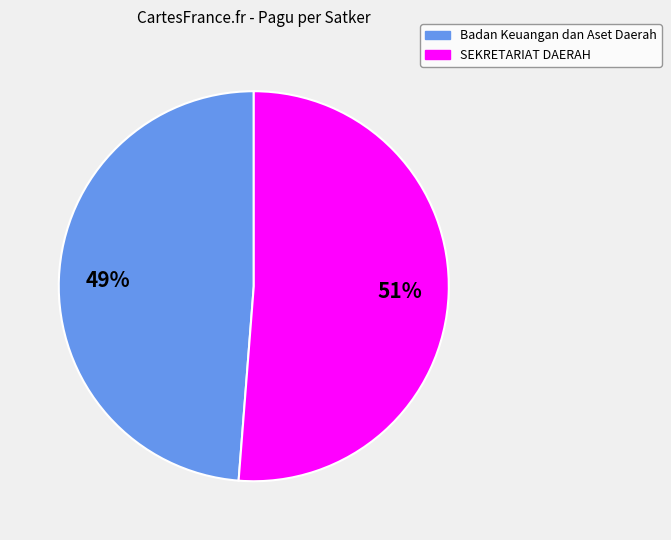

To the nearest percent, what is the average slice percentage?

50%